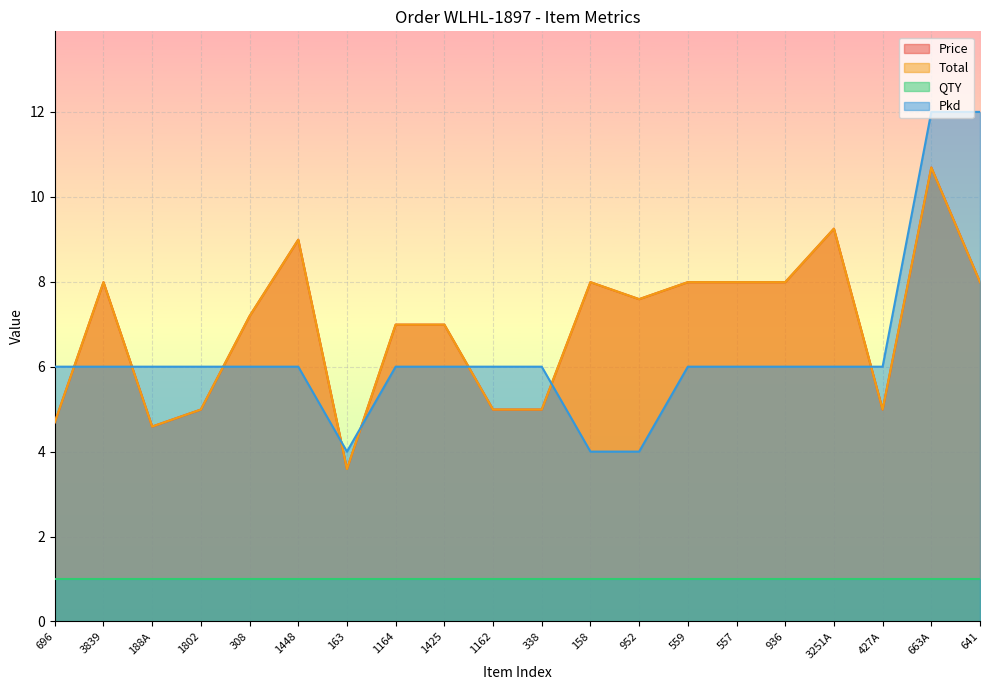

Rank the categories by Pkd value from highest to lowest.

663A, 641, 696, 3839, 188A, 1802, 308, 1448, 1164, 1425, 1162, 338, 559, 557, 936, 3251A, 427A, 163, 158, 952